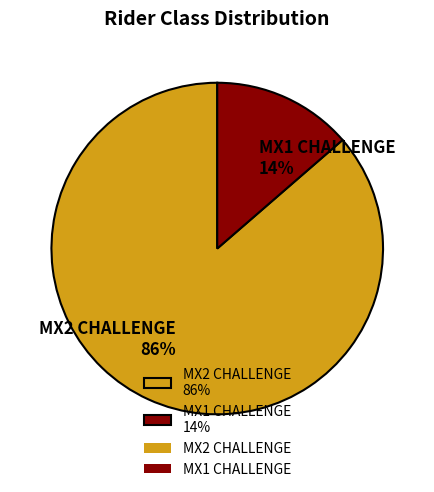

True or false: MX1 CHALLENGE accounts for 14% of the total.

True